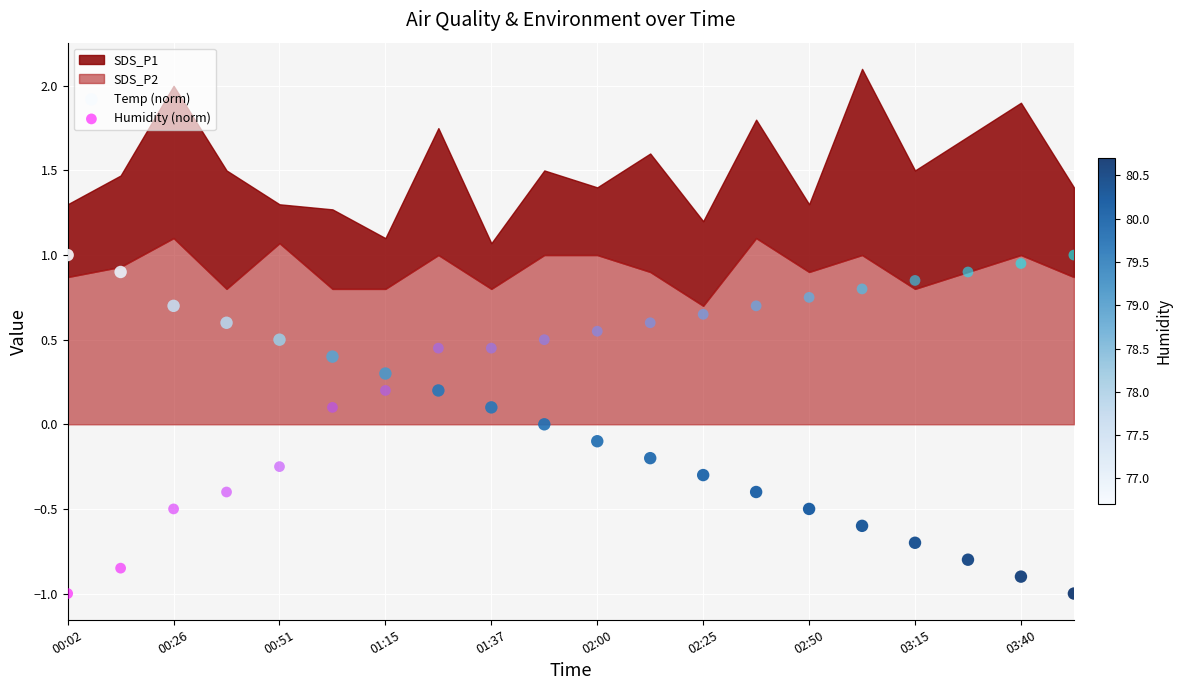

Across all data points, what is the range of Y values (max minus min)?

2.0